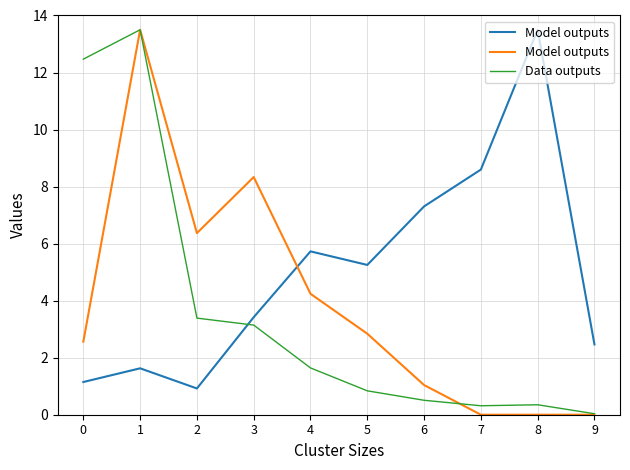

Does the chart have visible grid lines?

Yes